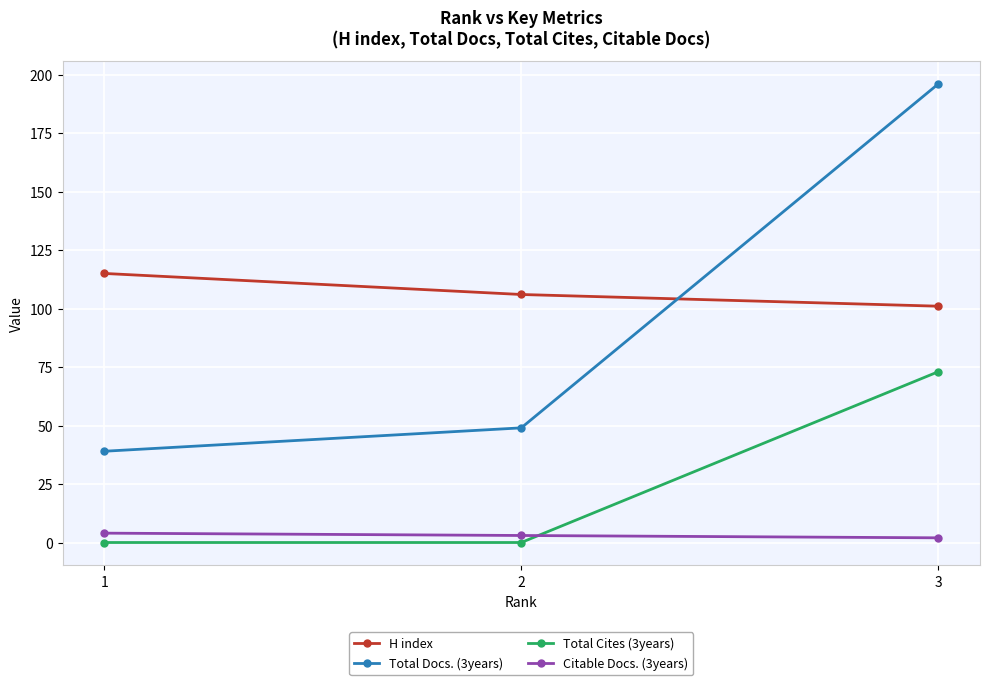

The H index series shows 115 at 1. True or false?

True